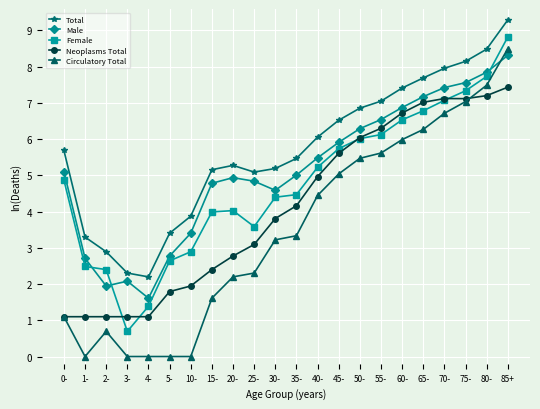

At which category is the sum across all series the highest?

85+